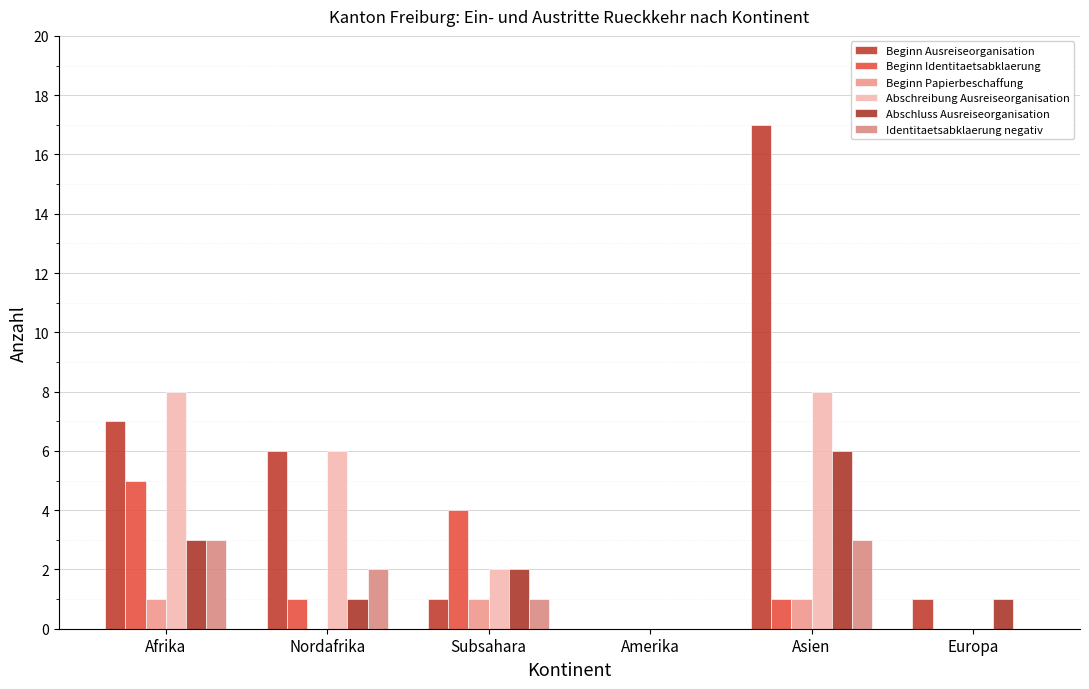

What value does the Beginn Identitaetsabklaerung series have at Asien?

1